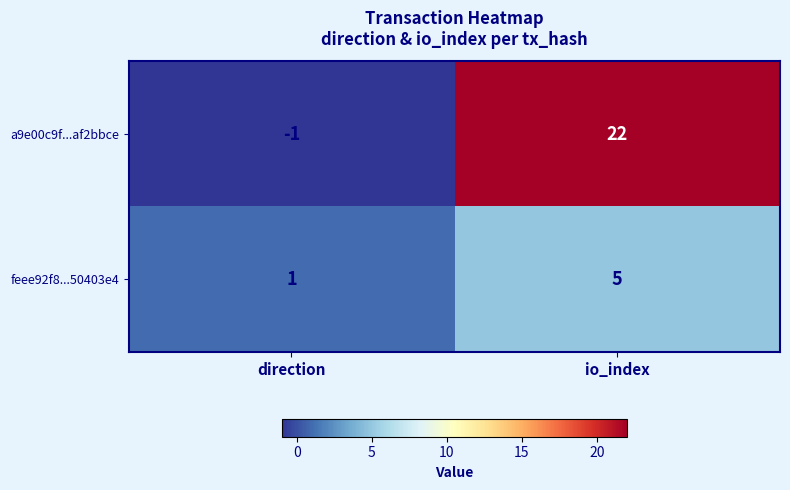

At which label is feee92f8...50403e4 closest to 3?

direction